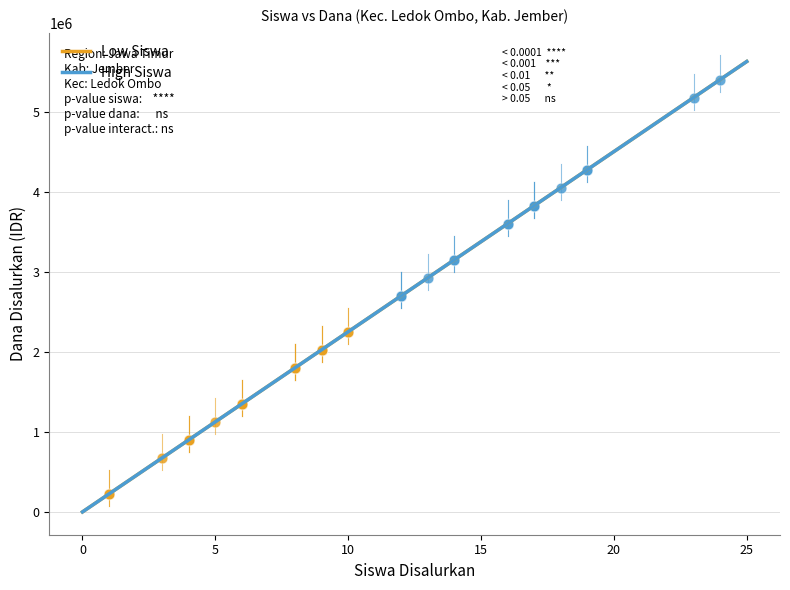

Which series contains the lowest Y value?

Low Siswa